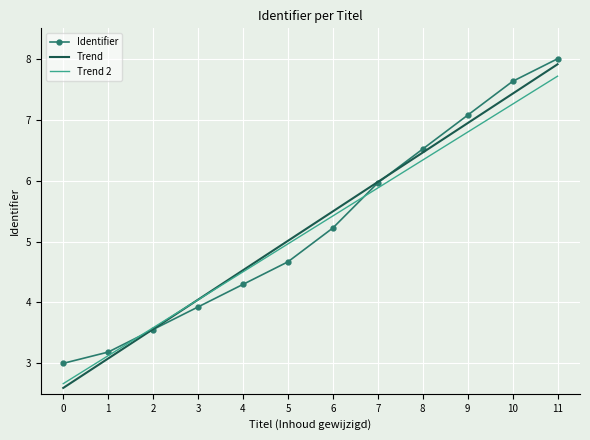

What is the spread (max minus min) of values at 6?

0.3